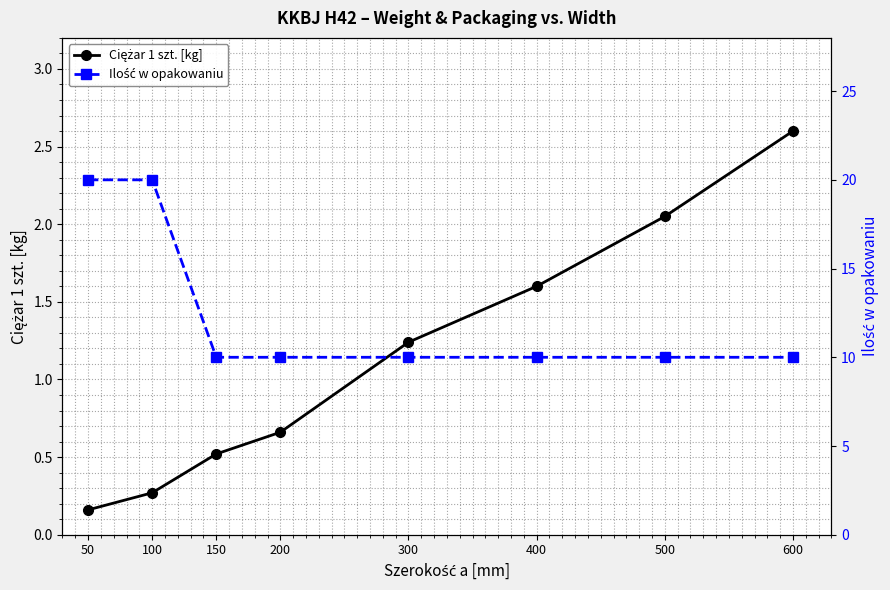

Reading right to left, what are all the values shown in this chart?

Ciężar 1 szt. [kg]: 600=2.6	500=2.0	400=1.6	300=1.2	200=0.7	150=0.5	100=0.3	50=0.2
Ilość w opakowaniu: 600=10.0	500=10.0	400=10.0	300=10.0	200=10.0	150=10.0	100=20.0	50=20.0